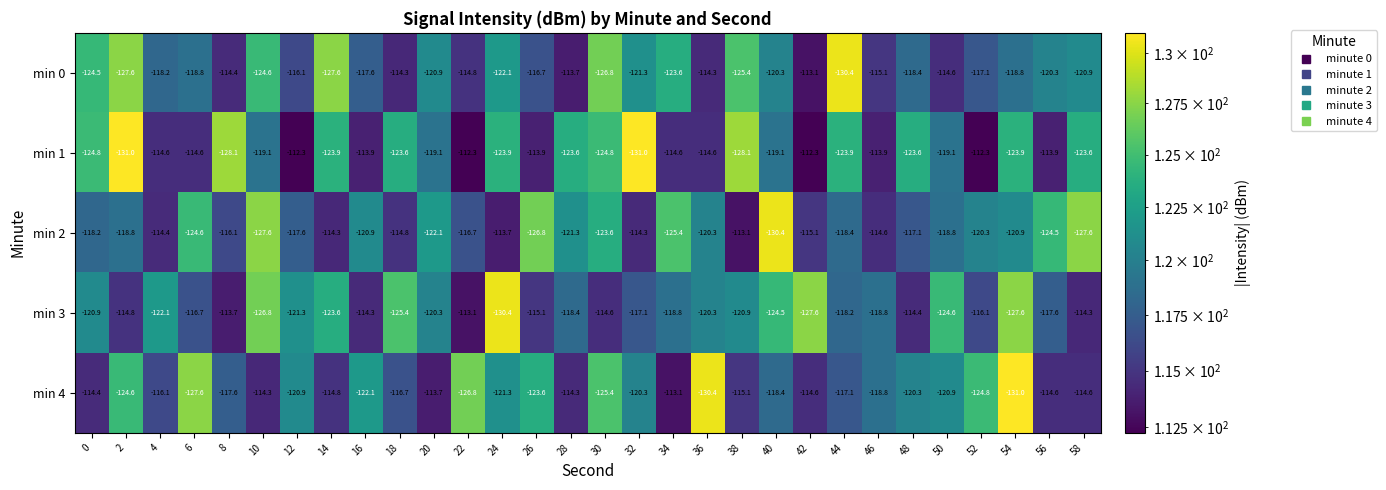

What is the minimum value shown in the chart?

-131.0